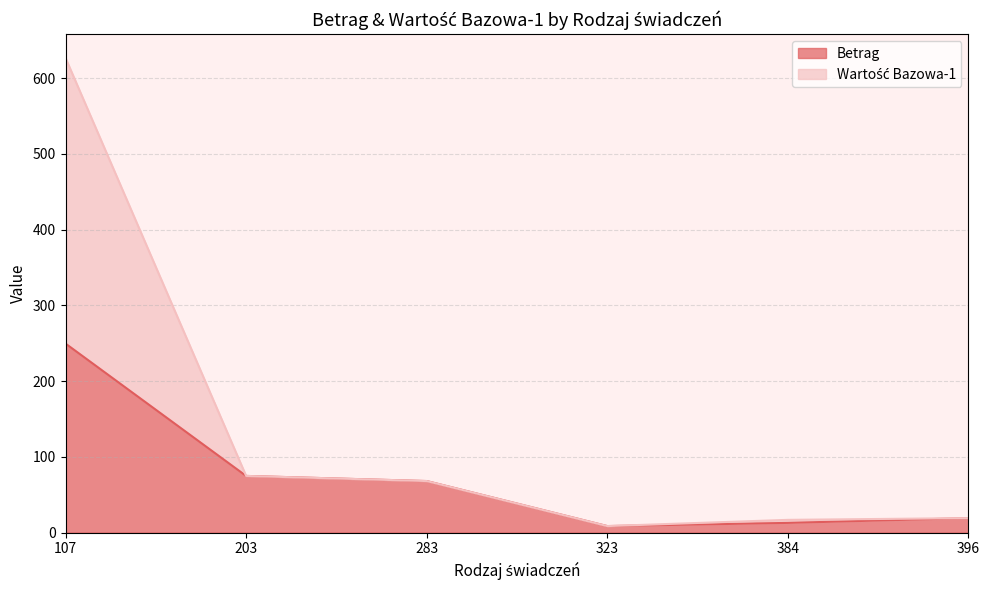

What is the value of the Wartość Bazowa-1 point at the 6th from the left?

19.2